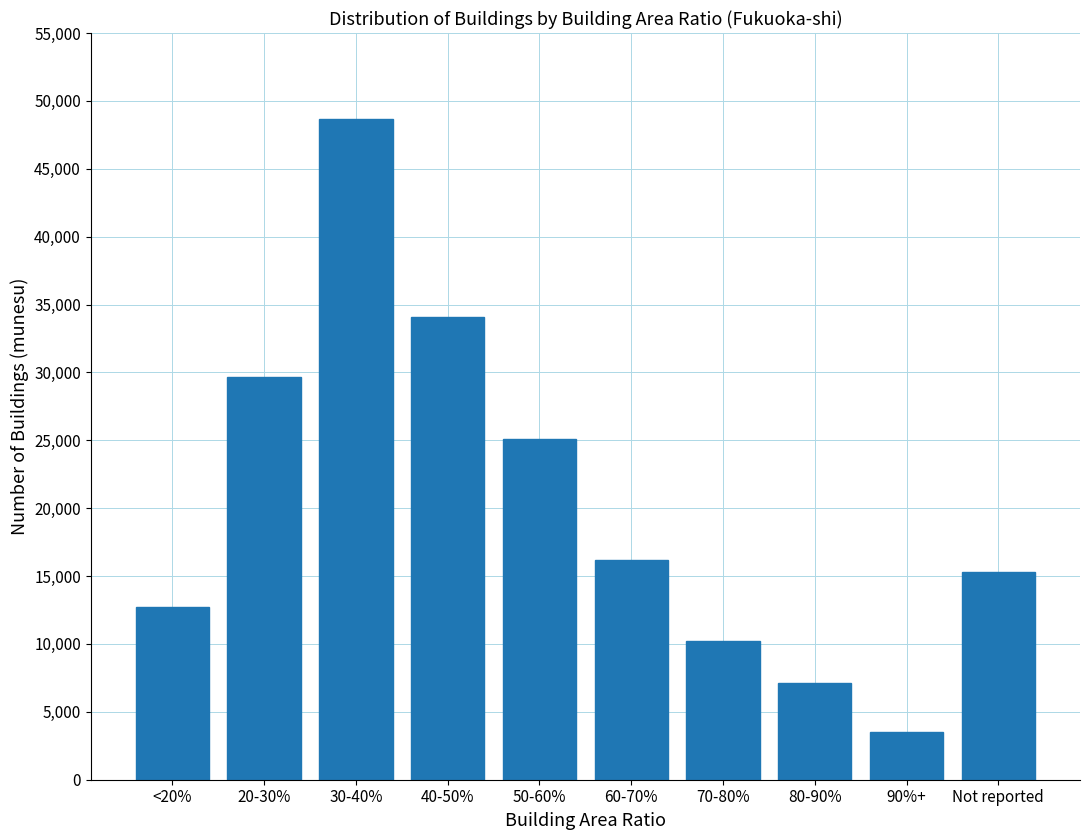

Reading right to left, extract all data points from this chart.

Not reported=15300	90%+=3500	80-90%=7100	70-80%=10200	60-70%=16200	50-60%=25100	40-50%=34100	30-40%=48700	20-30%=29700	<20%=12700